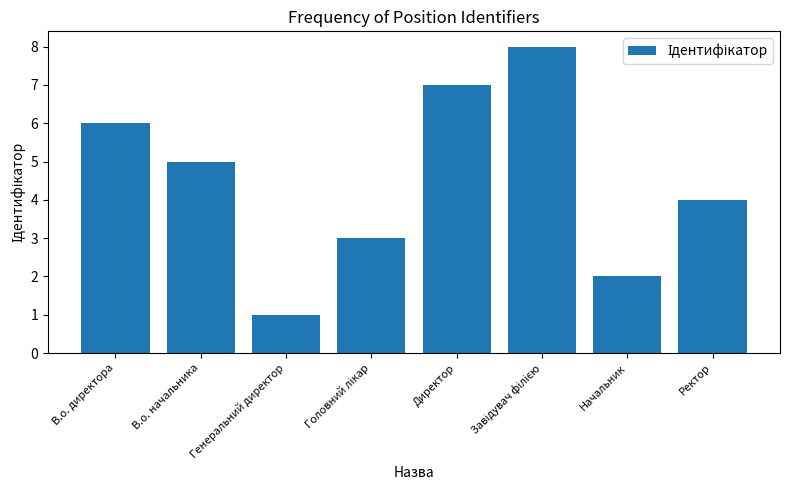

At which label does the data first exceed 5?

В.о. директора